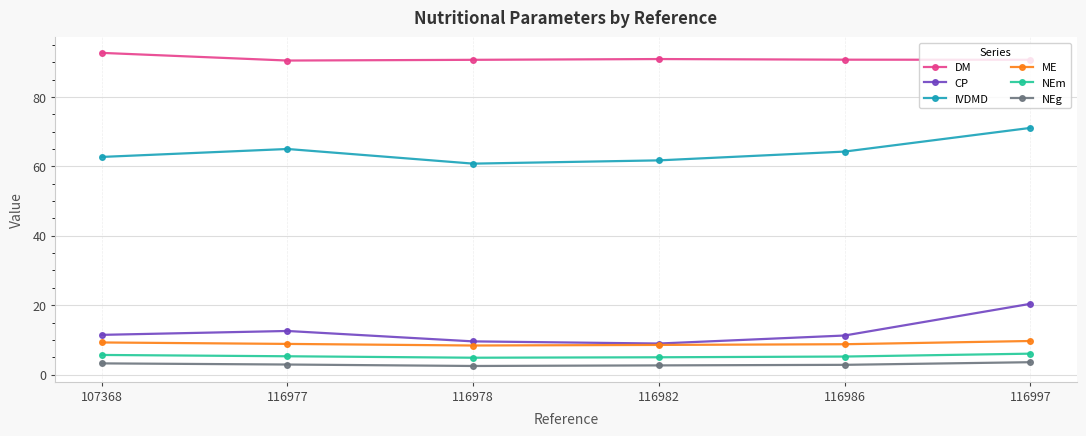

How many interior local valleys does the IVDMD series have?

1